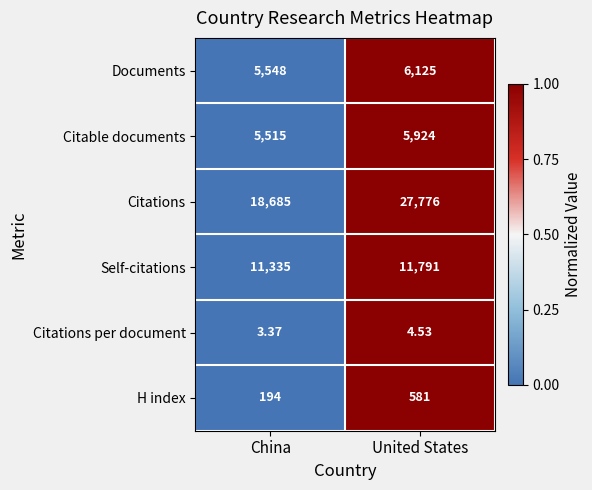

At United States, list the series in order from smallest to largest.

Citations per document, H index, Citable documents, Documents, Self-citations, Citations